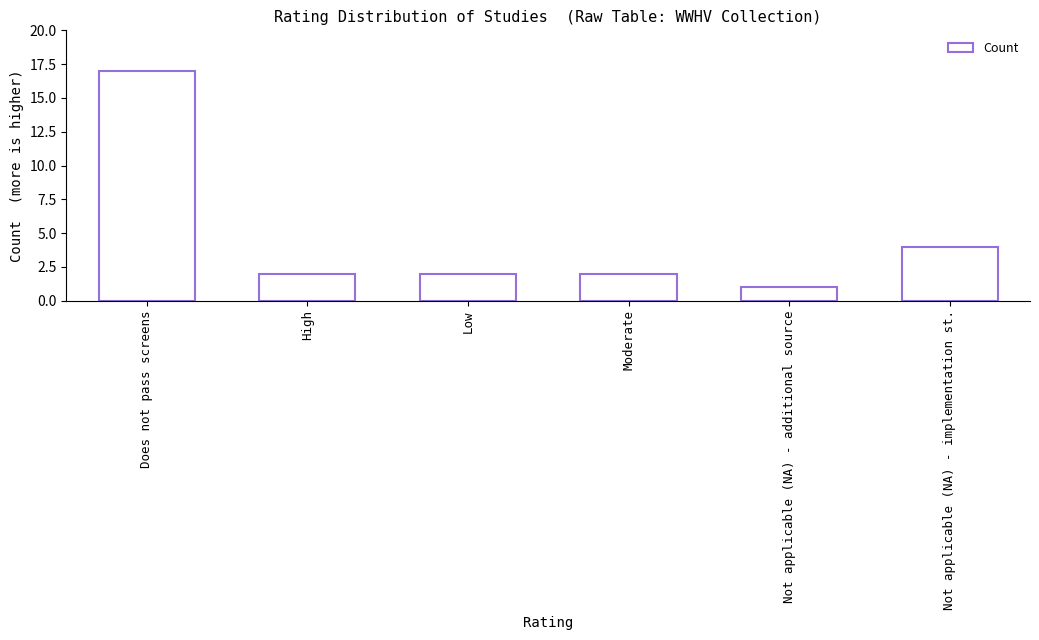

What is the value of the 1st bar from the left?

17